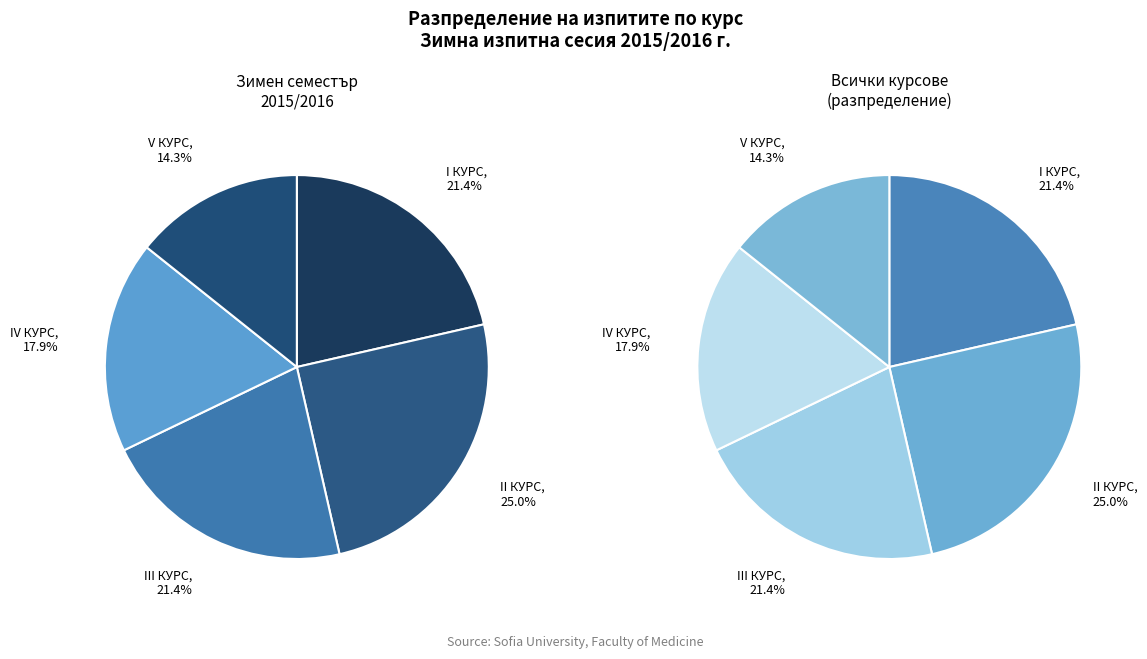

What percentage is the III КУРС slice, to the nearest percent?

21%